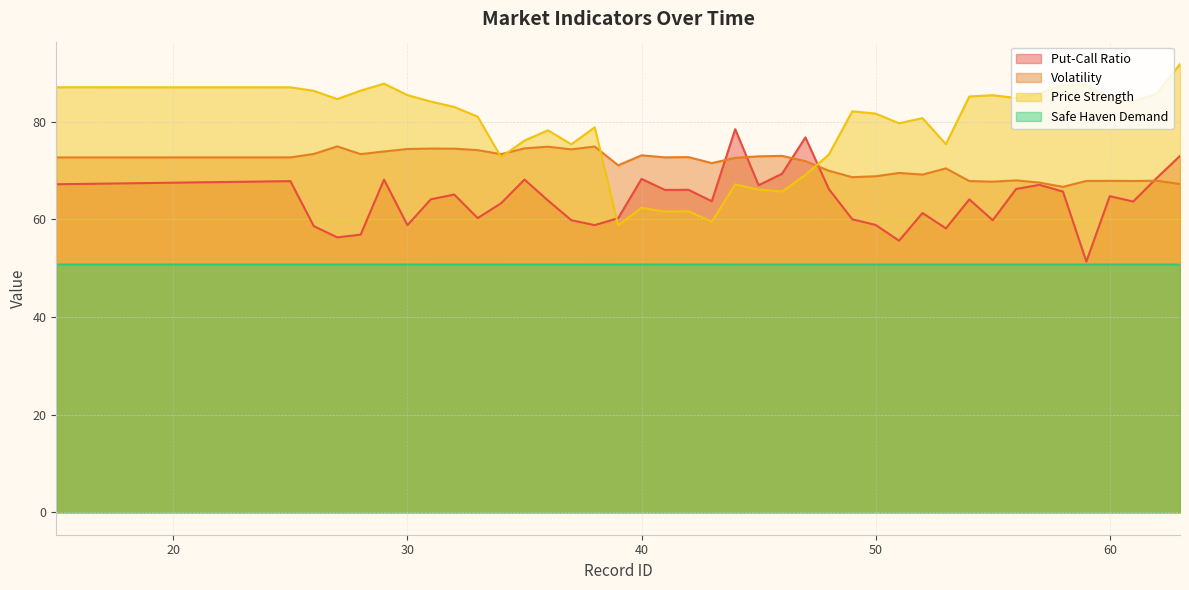

Between 63 and 58, which is larger?

63